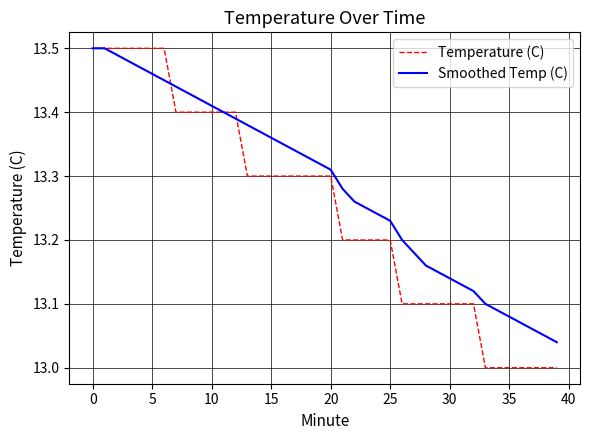

Which series has the largest range (max minus min)?

Temperature (C)